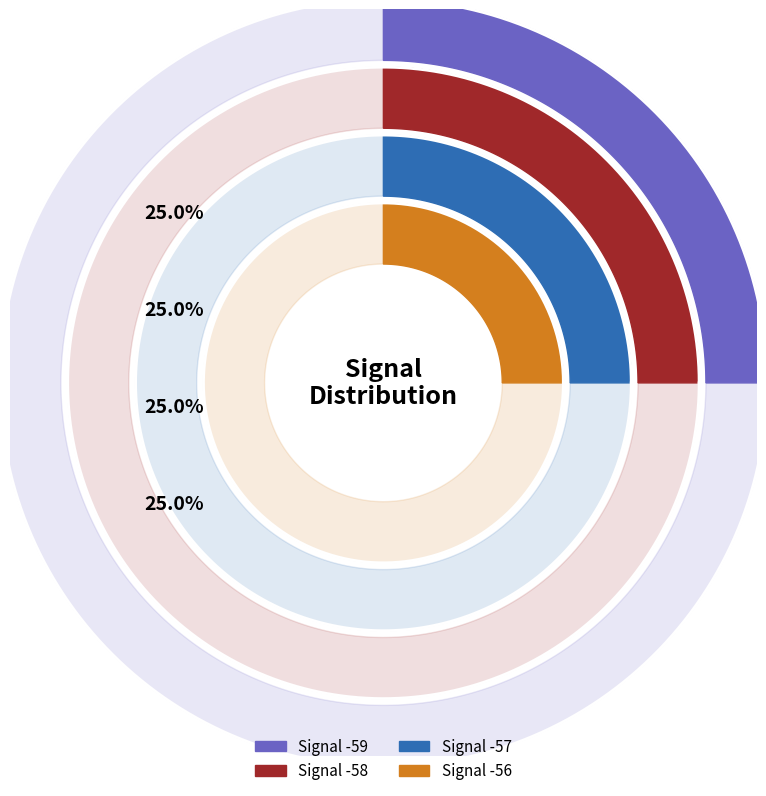

The Signal -57 slice represents 37% of the pie. True or false?

False